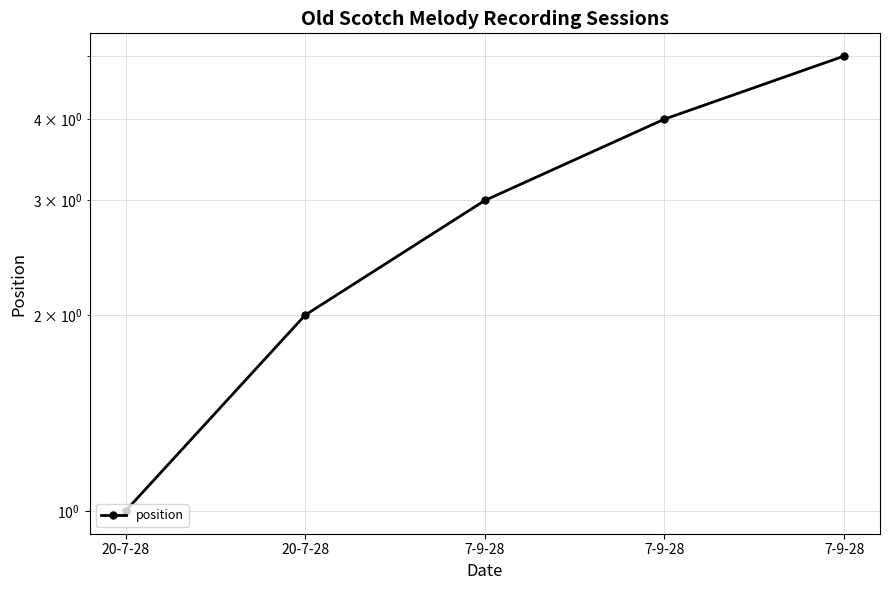

What is the maximum value shown in the chart?

5